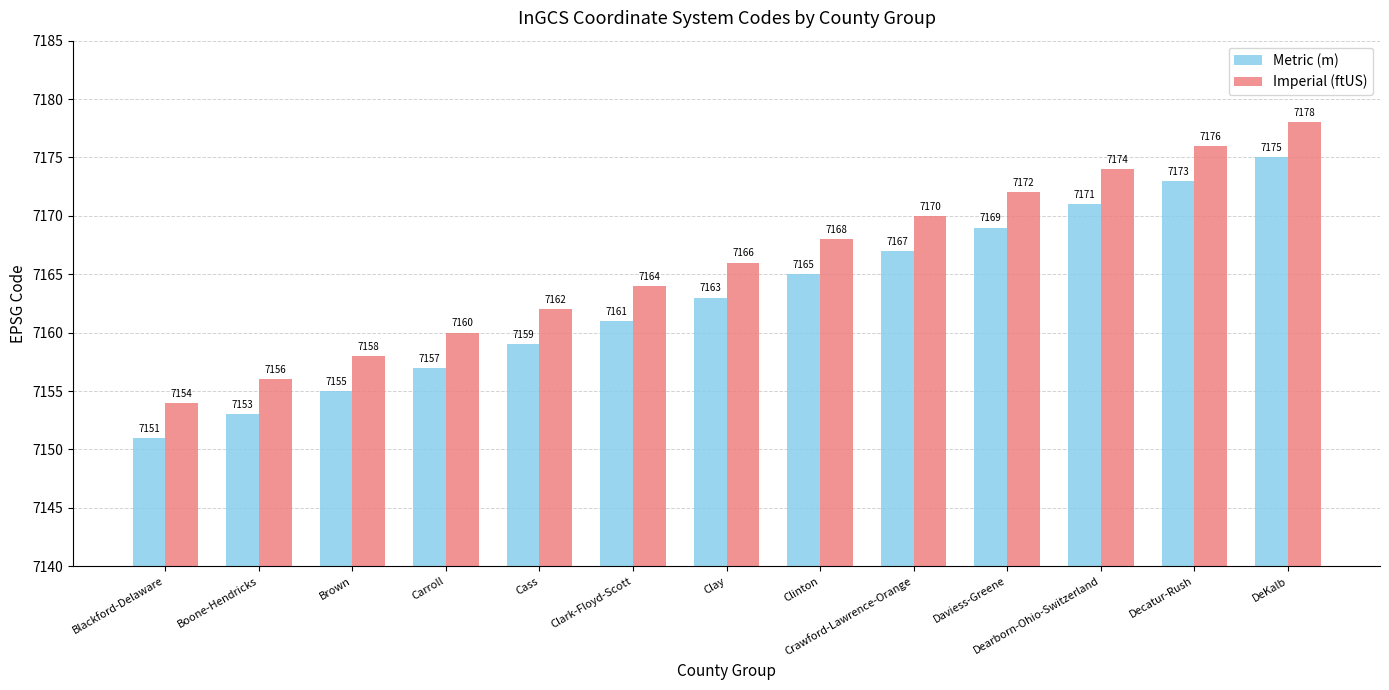

How many bars are there in each group?

2